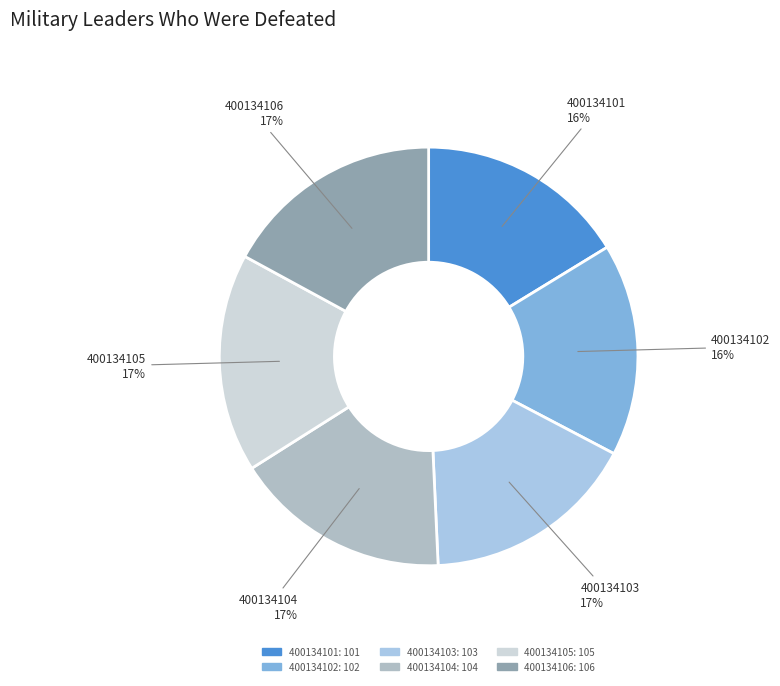

Do 400134101 and 400134106 together represent more than half of the pie?

No